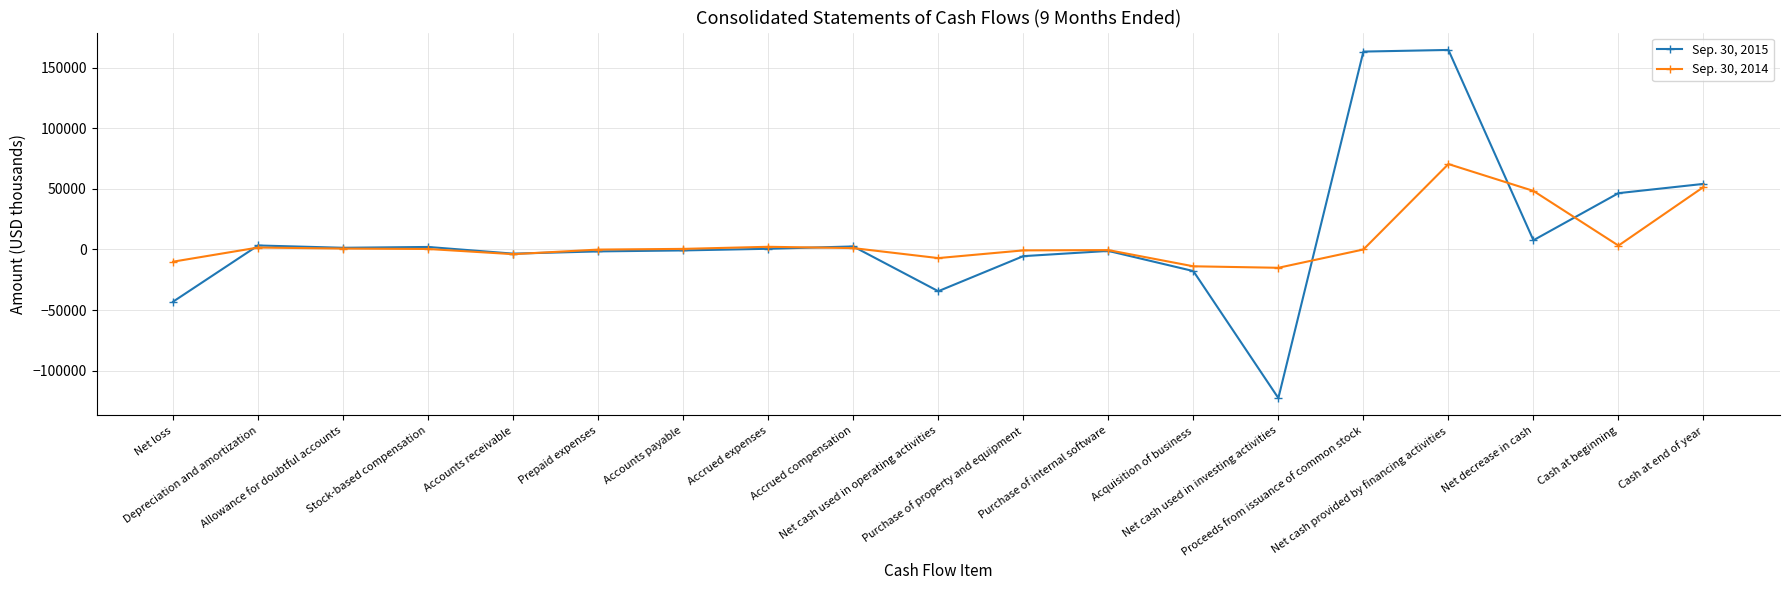

Which series changed the most between Purchase of property and equipment and Net decrease in cash?

Sep. 30, 2014